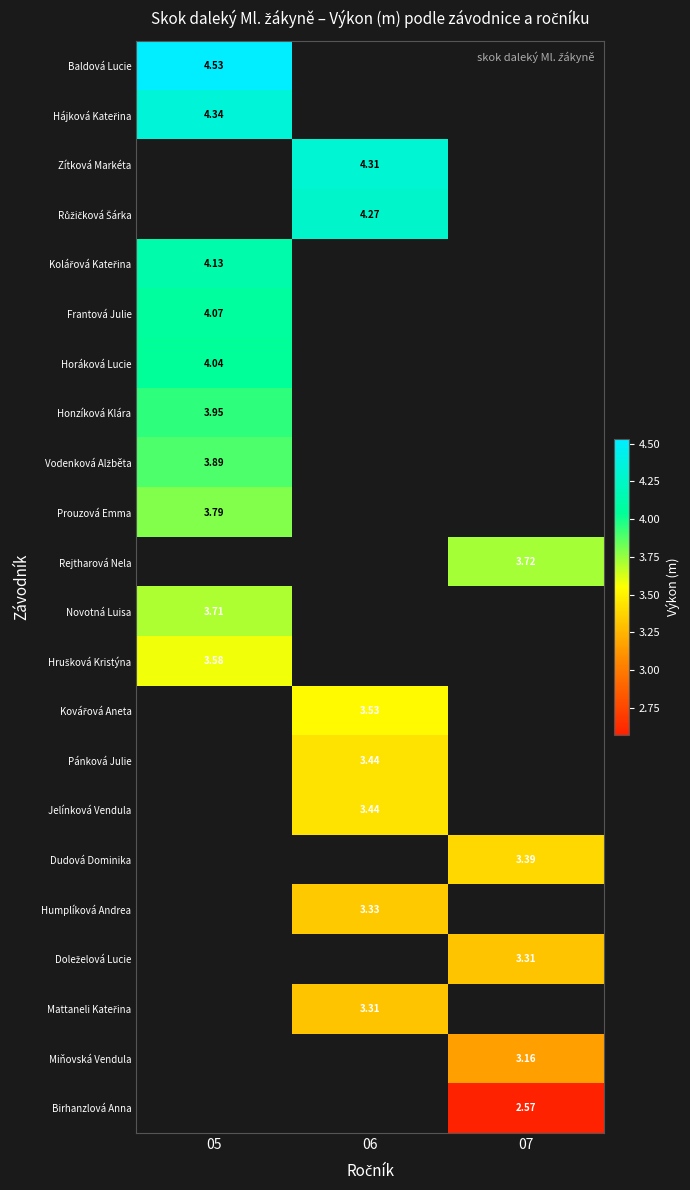

At how many categories does at least one series exceed 4?

2